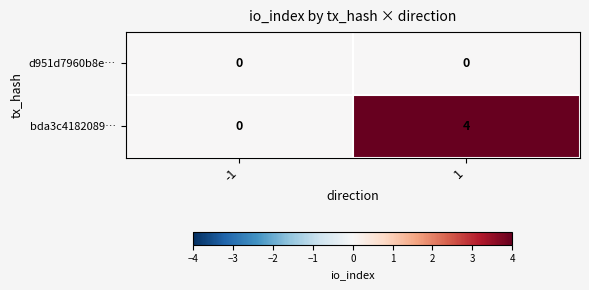

Count the number of data series in this chart.

2